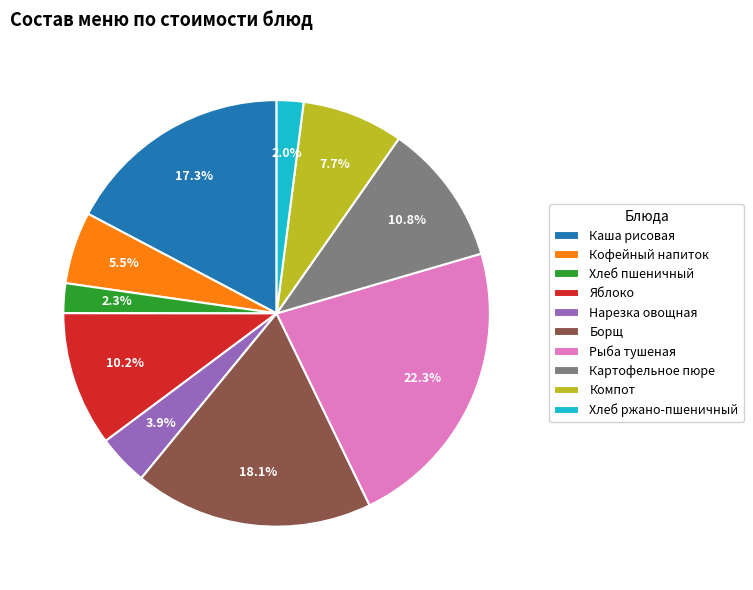

To the nearest percent, what percentage of the pie is Нарезка овощная?

4%